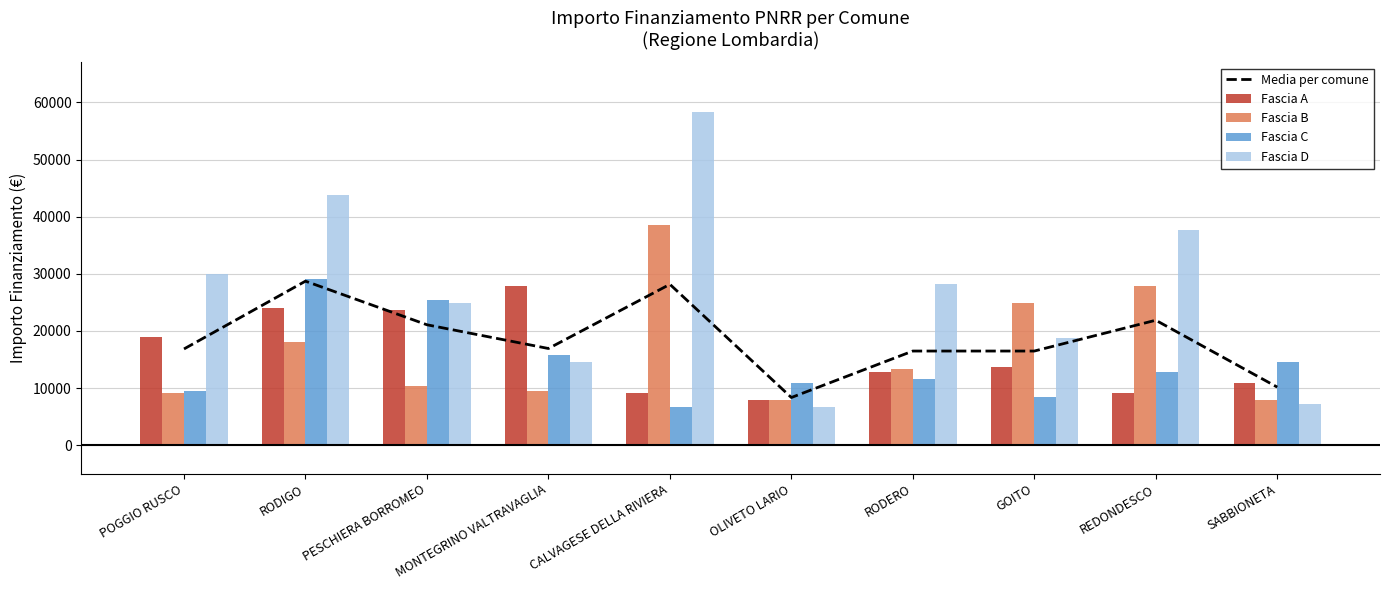

Which series changed the most between RODIGO and OLIVETO LARIO?

Fascia D